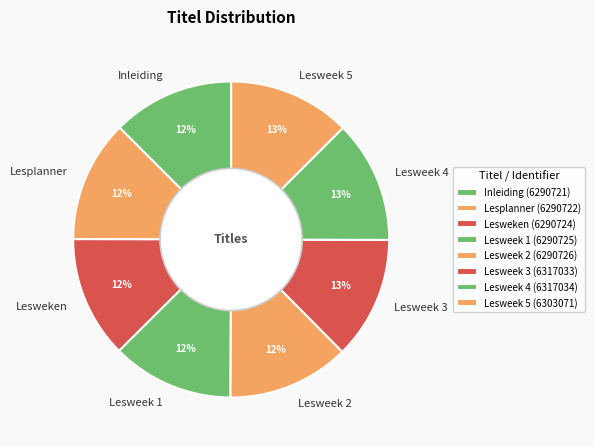

Is there a majority slice in this chart?

No